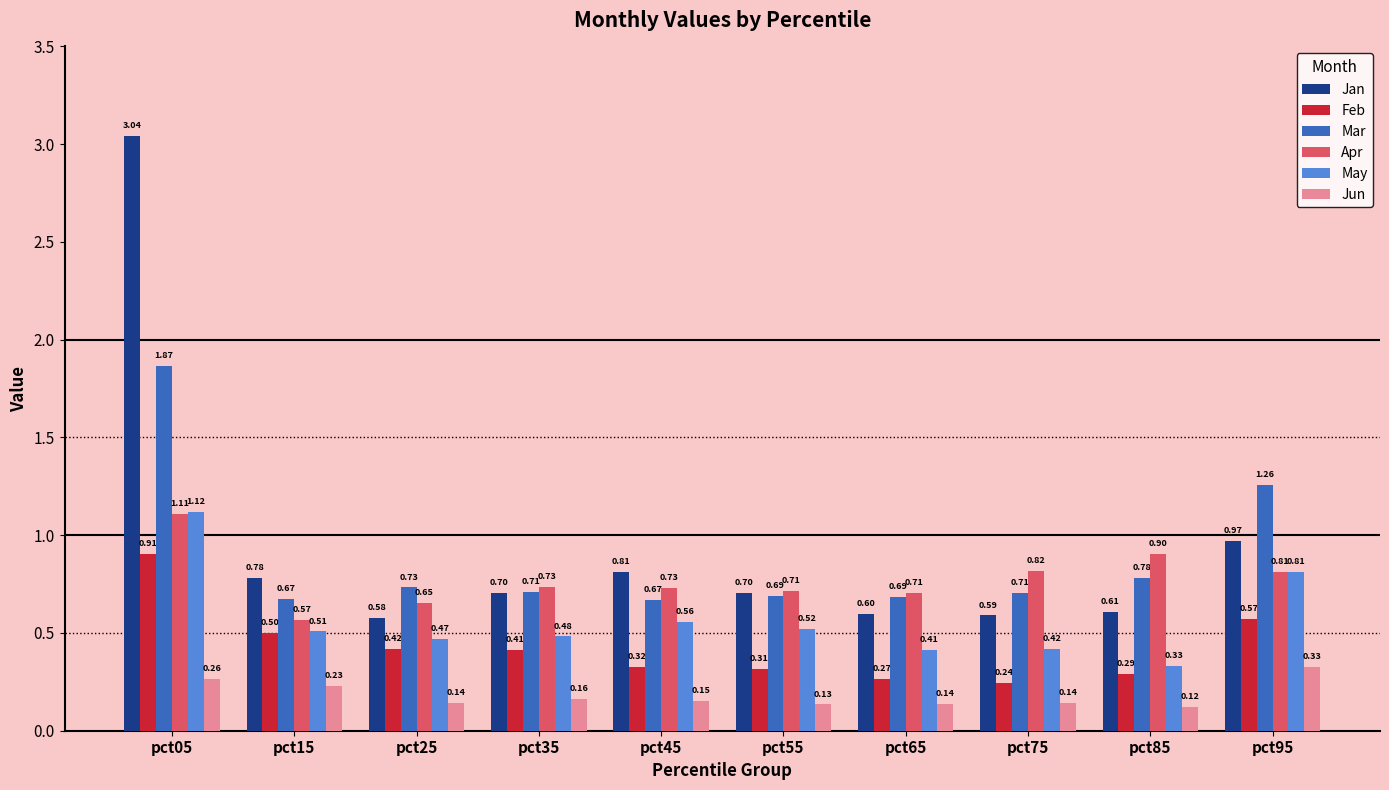

The May series shows 0.3 at pct25. True or false?

False